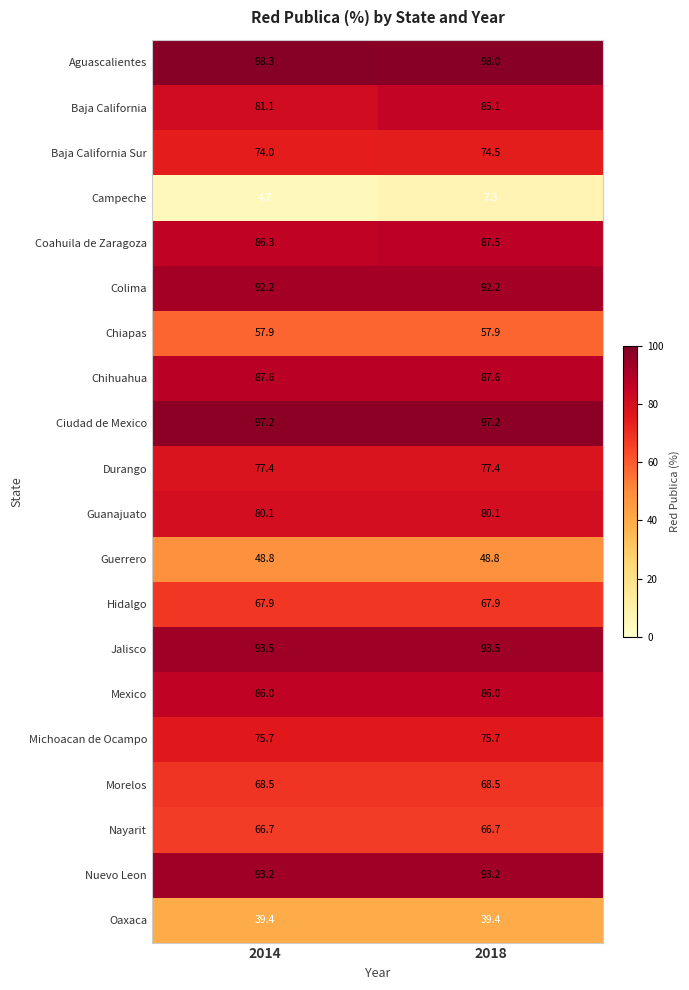

List the series in order of their peak value, lowest first.

Campeche, Oaxaca, Guerrero, Chiapas, Nayarit, Hidalgo, Morelos, Baja California Sur, Michoacan de Ocampo, Durango, Guanajuato, Baja California, Mexico, Coahuila de Zaragoza, Chihuahua, Colima, Nuevo Leon, Jalisco, Ciudad de Mexico, Aguascalientes